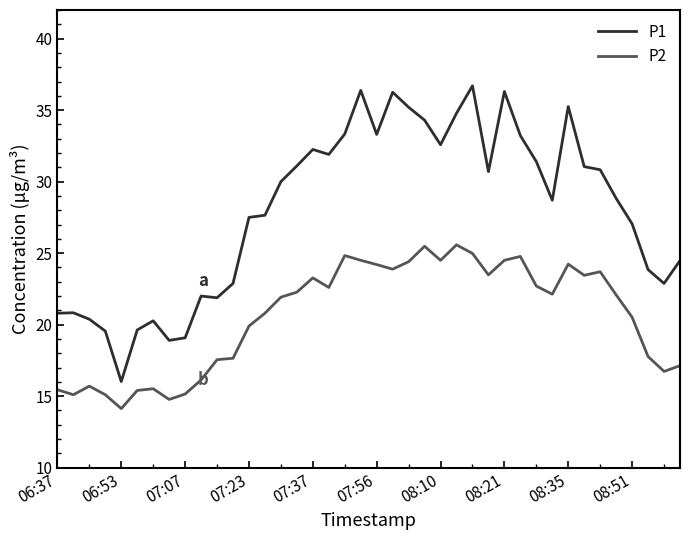

What is the maximum value shown in the chart?

36.7